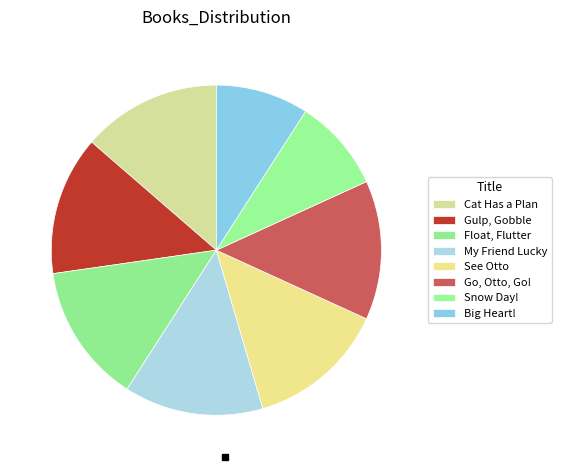

To the nearest percent, what portion does Cat Has a Plan represent?

14%